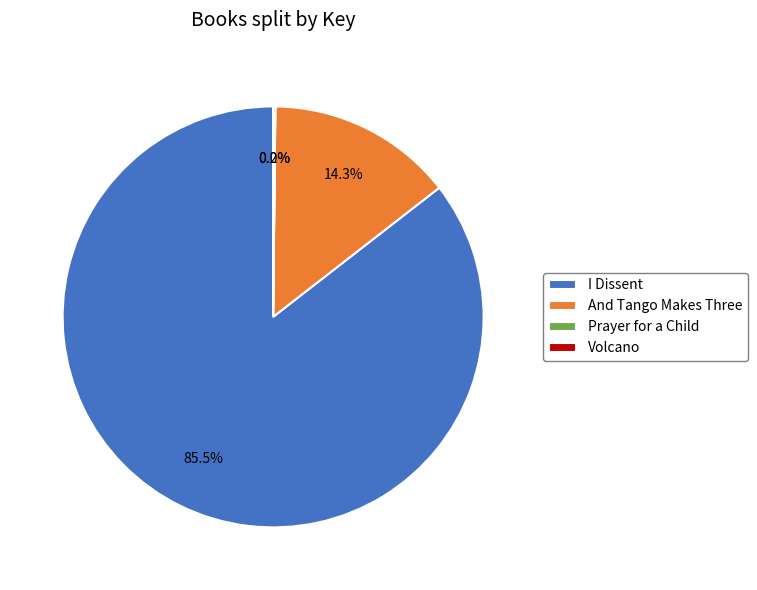

Which slice is the largest?

I Dissent